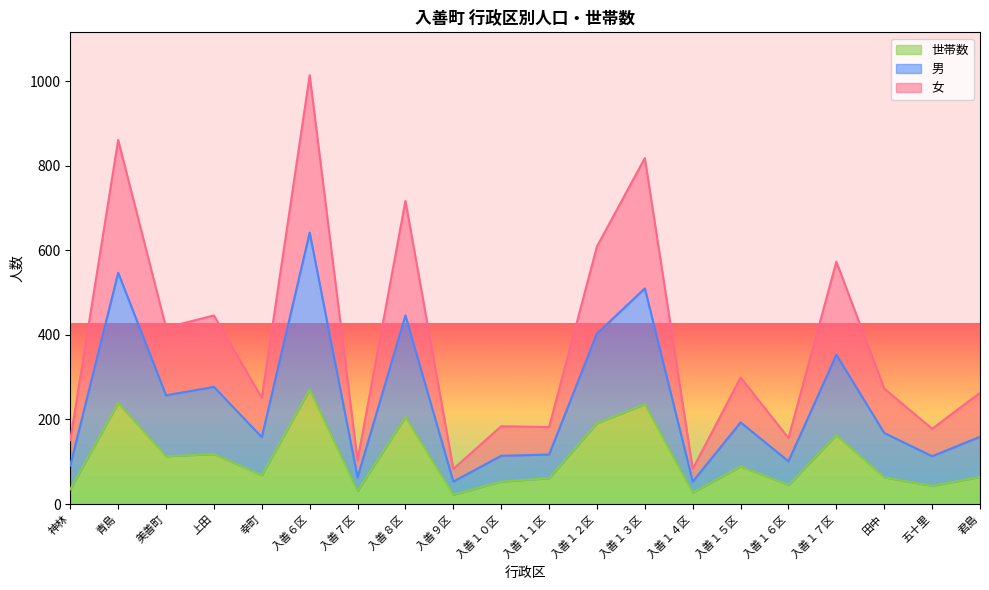

True or false: 世帯数 has a value of 72 at 入善１６区.

False